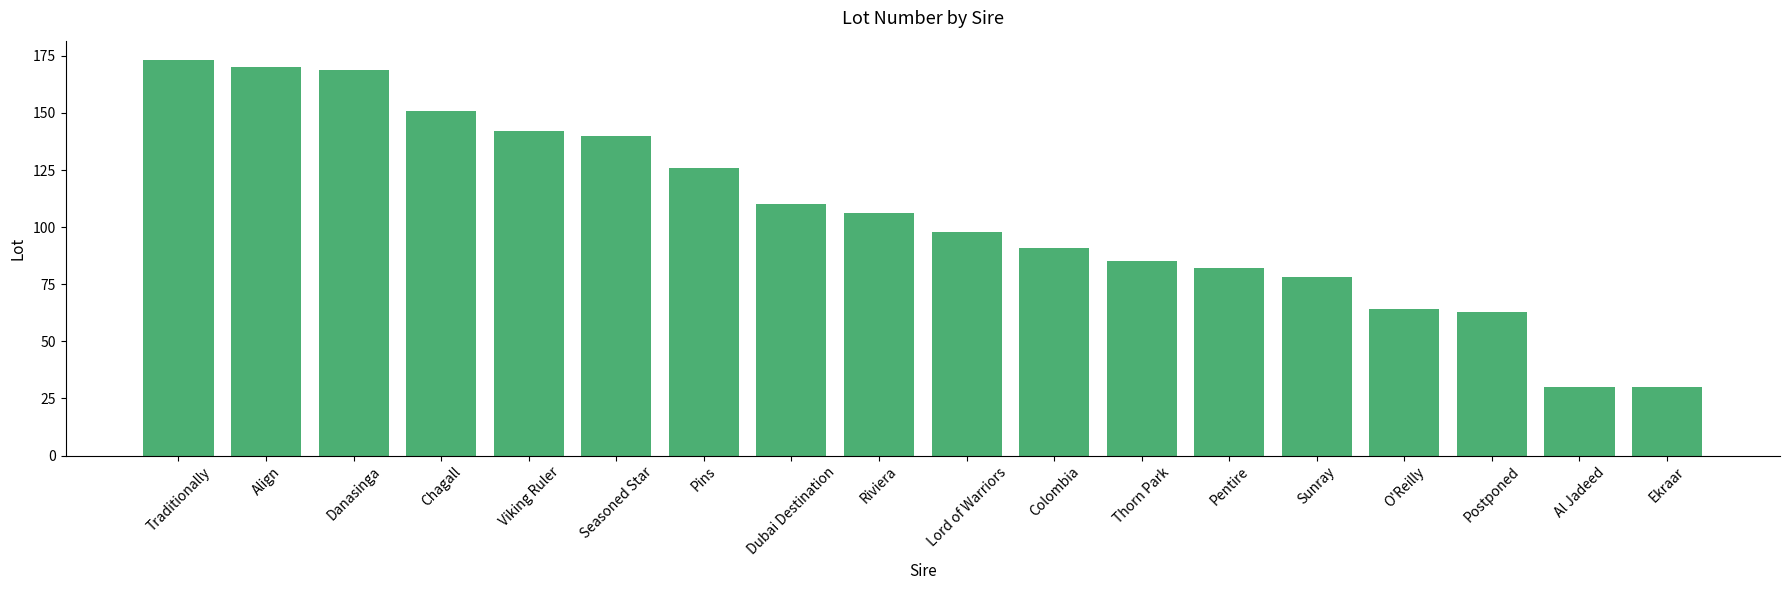

What is the value of the 8th bar from the left?

110